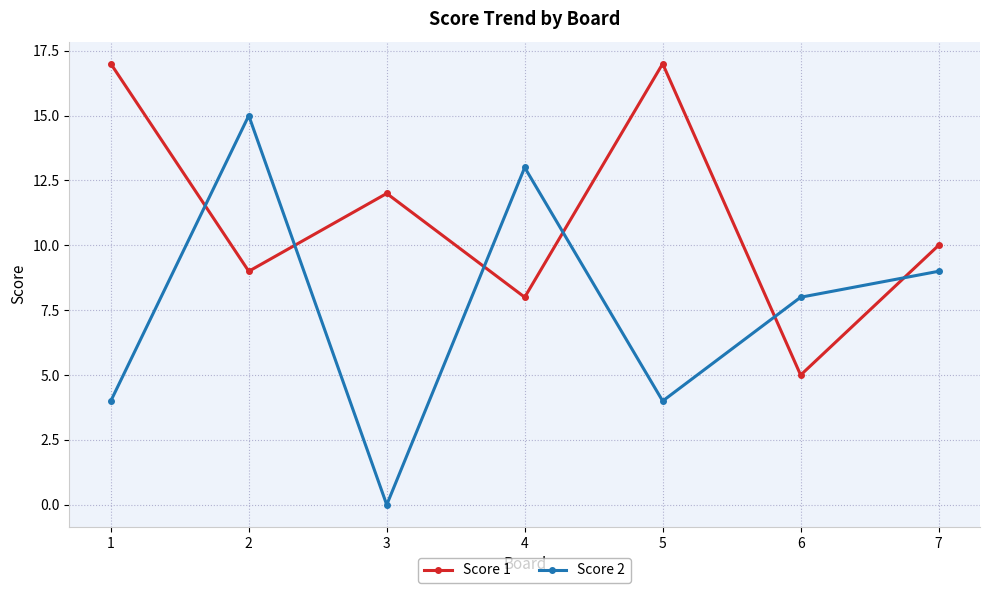

The Score 1 series shows 3 at 3. True or false?

False